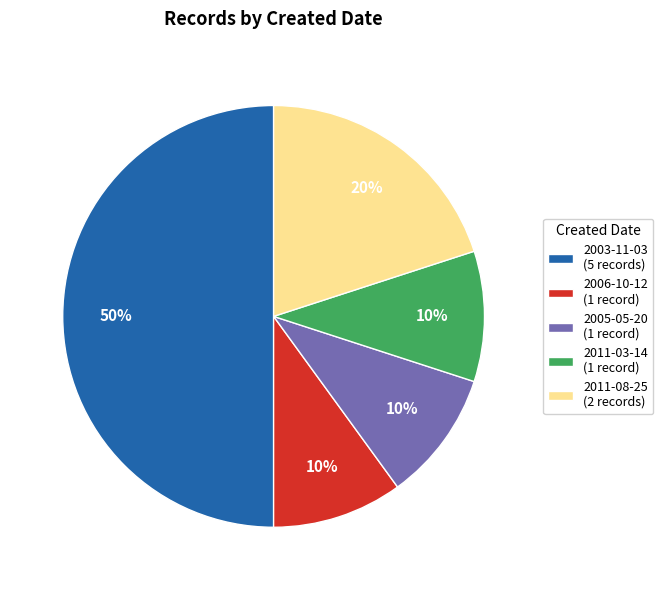

Is 2011-08-25 (2 records) the majority of the pie?

No